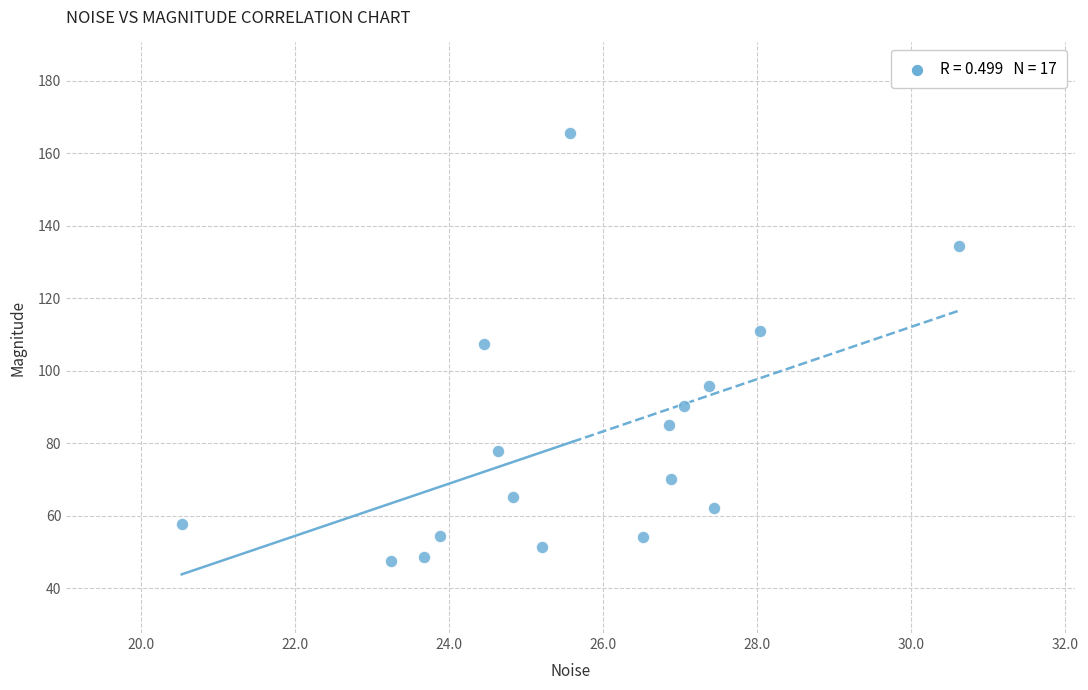

What is the range of X values (max minus min)?

10.1